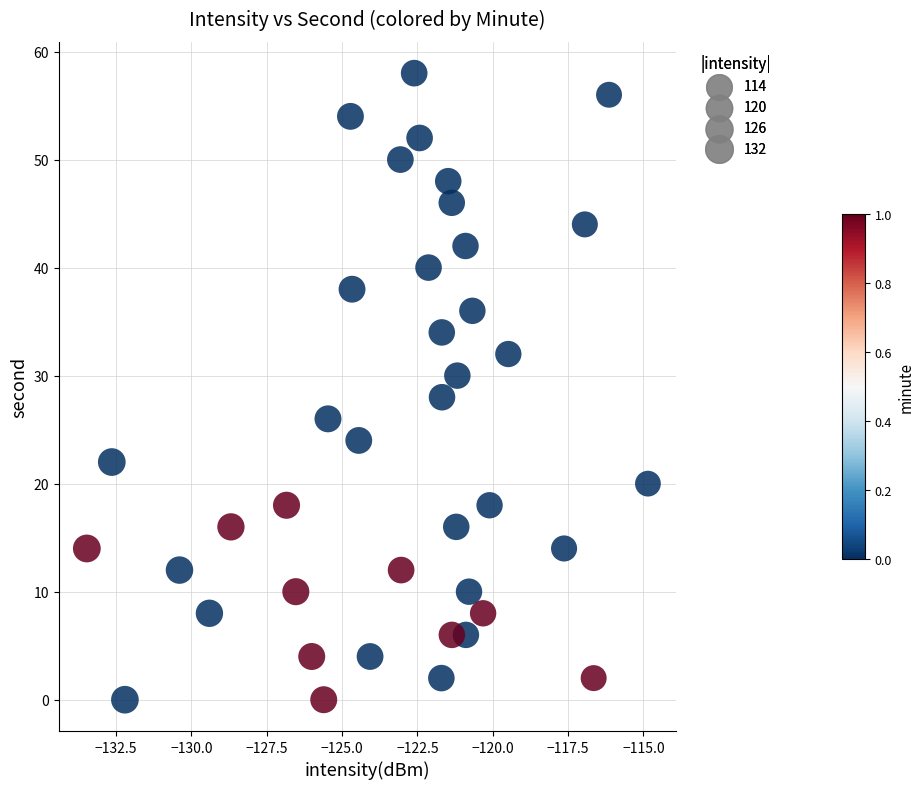

Count the number of points in this scatter plot.

40